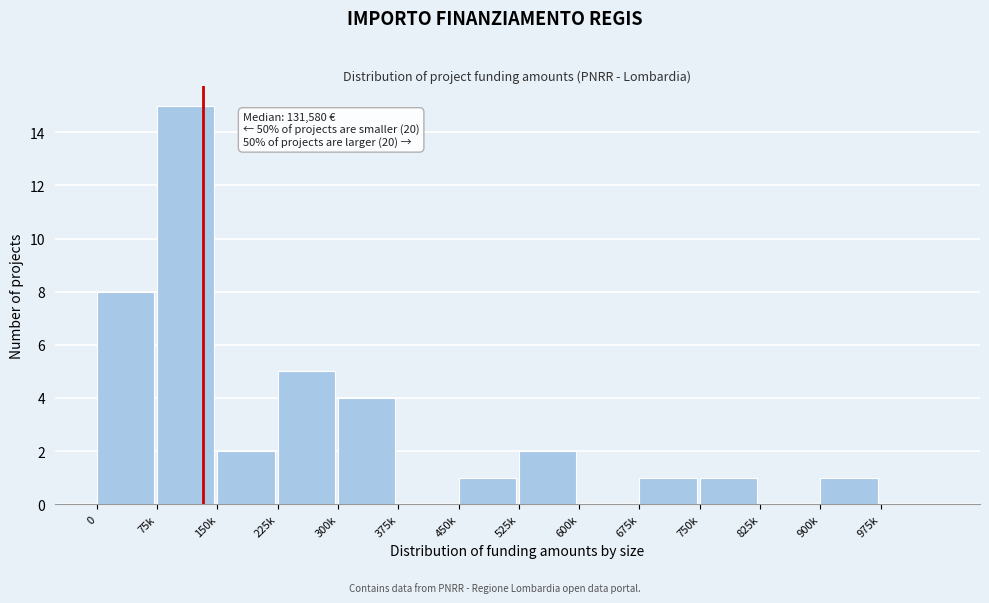

Reading left to right, list all the values displayed in this chart.

0=8	75k=15	150k=2	225k=5	300k=4	375k=0	450k=1	525k=2	600k=0	675k=1	750k=1	825k=0	900k=1	975k=0